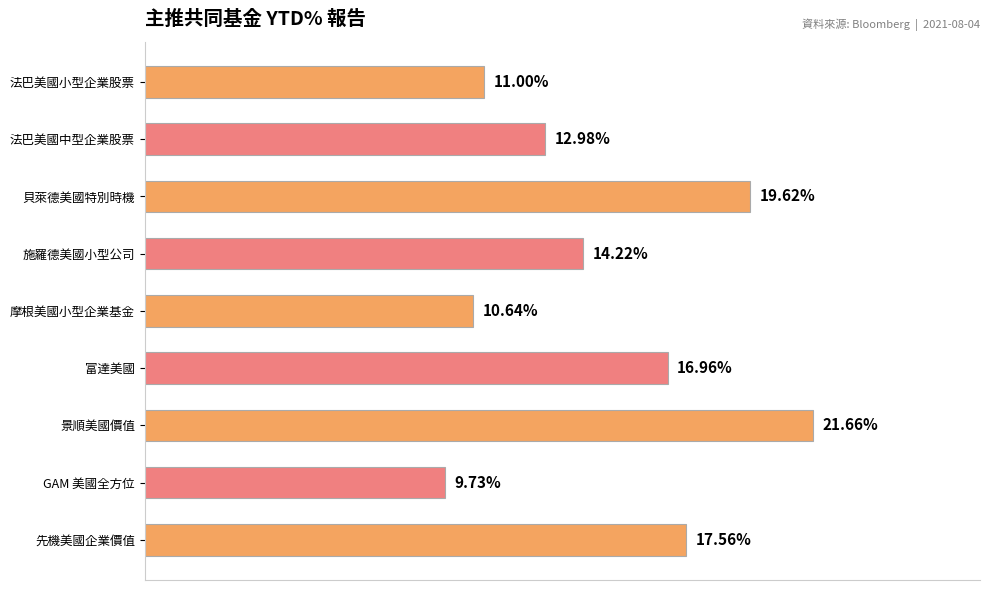

Rank the categories by value from lowest to highest.

GAM 美國全方位, 摩根美國小型企業基金, 法巴美國小型企業股票, 法巴美國中型企業股票, 施羅德美國小型公司, 富達美國, 先機美國企業價值, 貝萊德美國特別時機, 景順美國價值